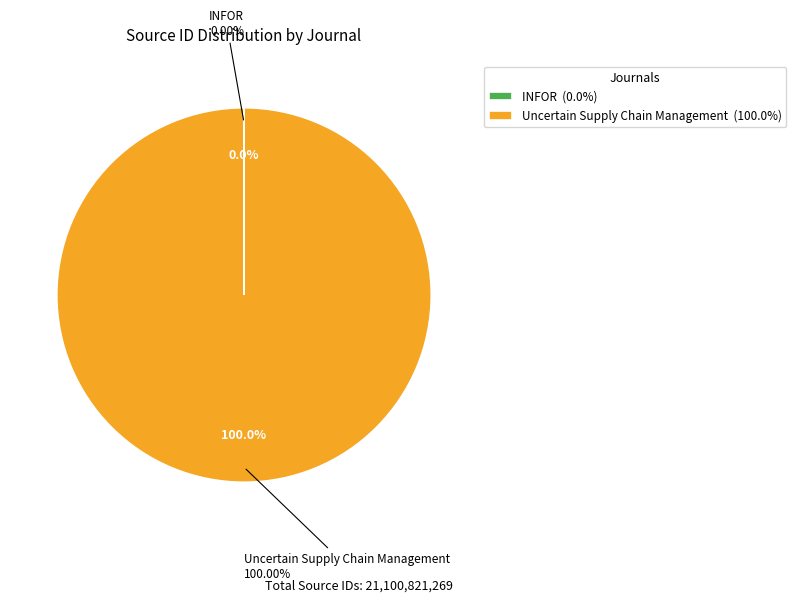

Count the number of slices in the pie.

2